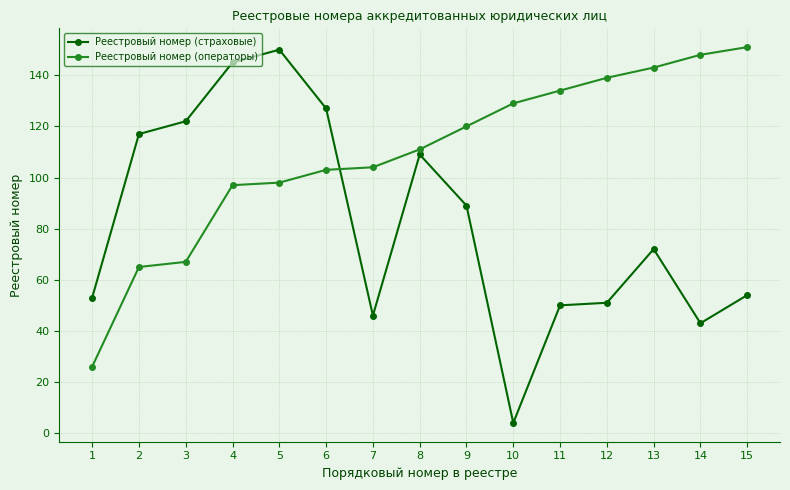

How many data points in Реестровый номер (операторы) are less than 111?

7